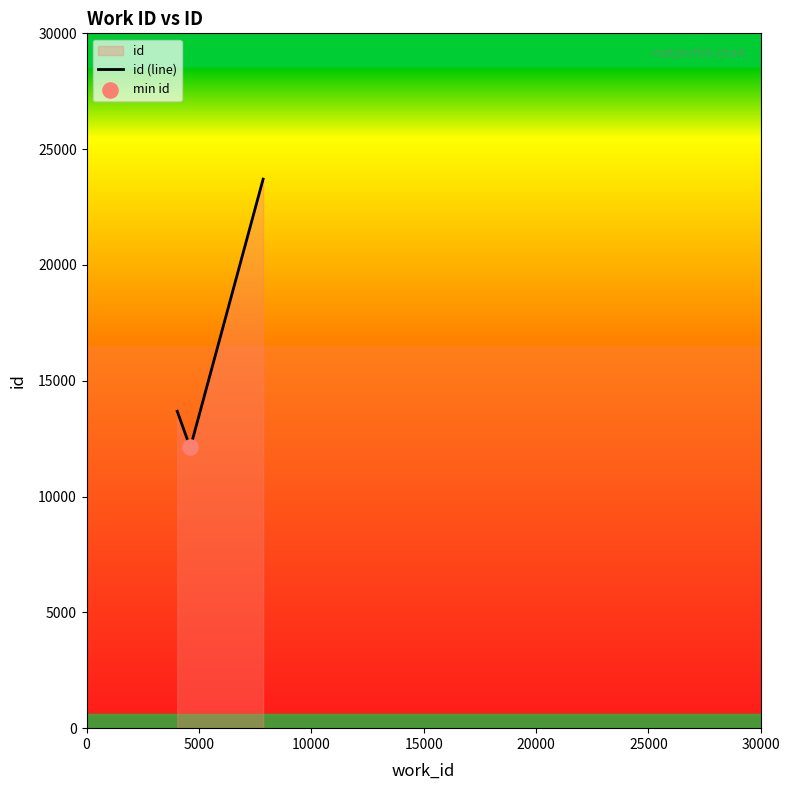

What is the difference between the maximum and minimum values?

11577